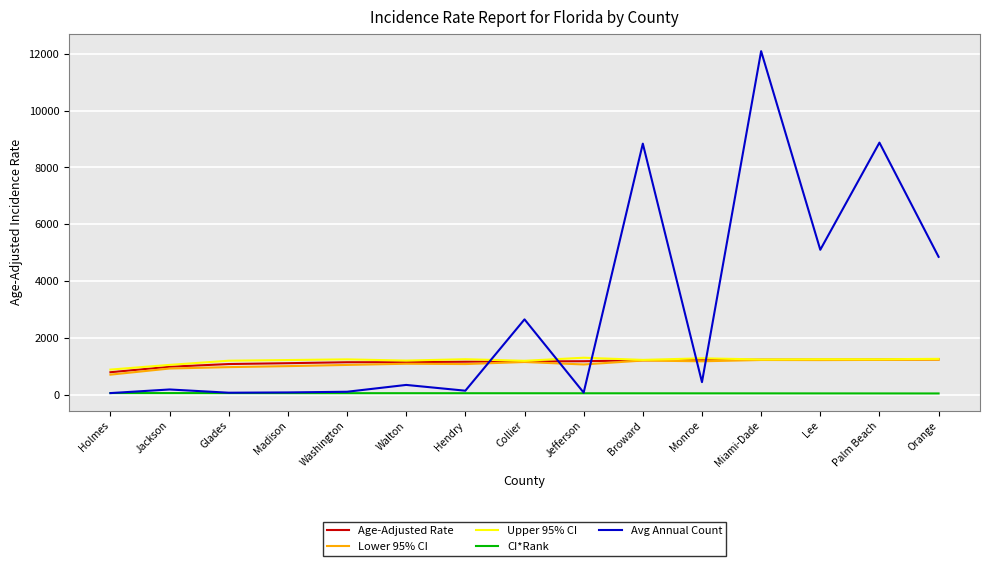

Which series has the widest spread of values?

Avg Annual Count